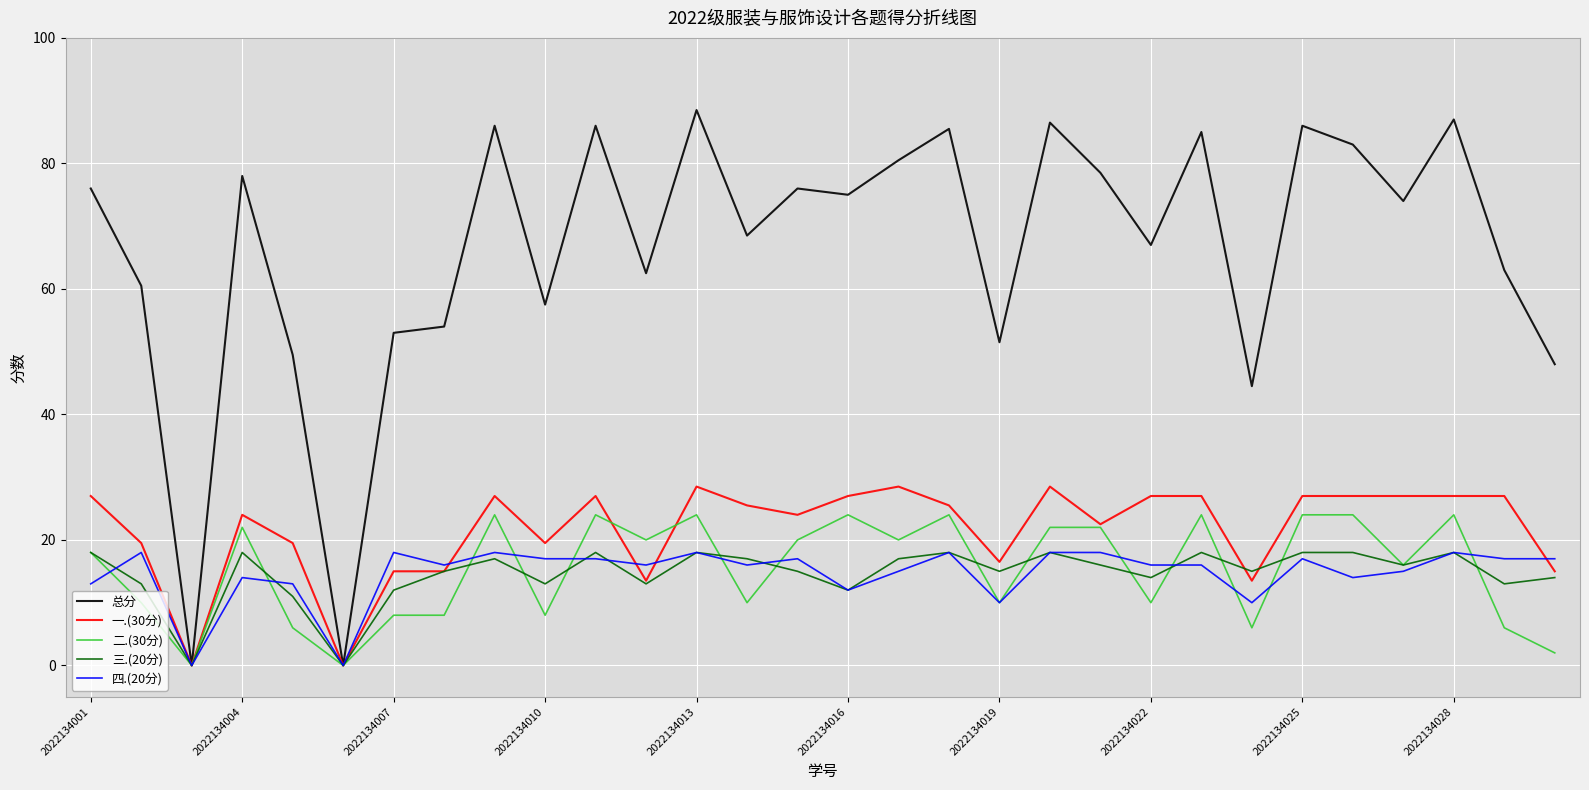

What is the greatest value displayed?

88.5